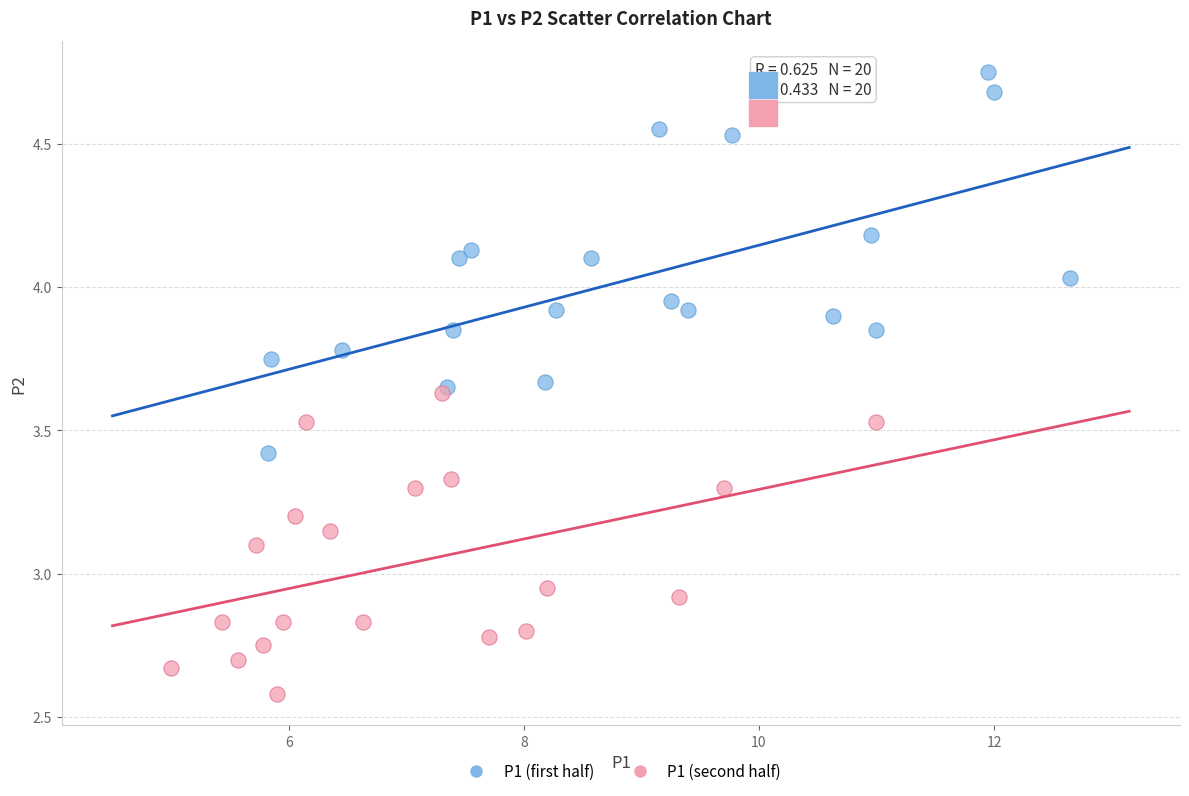

Which series contains the lowest Y value?

P1 (second half)